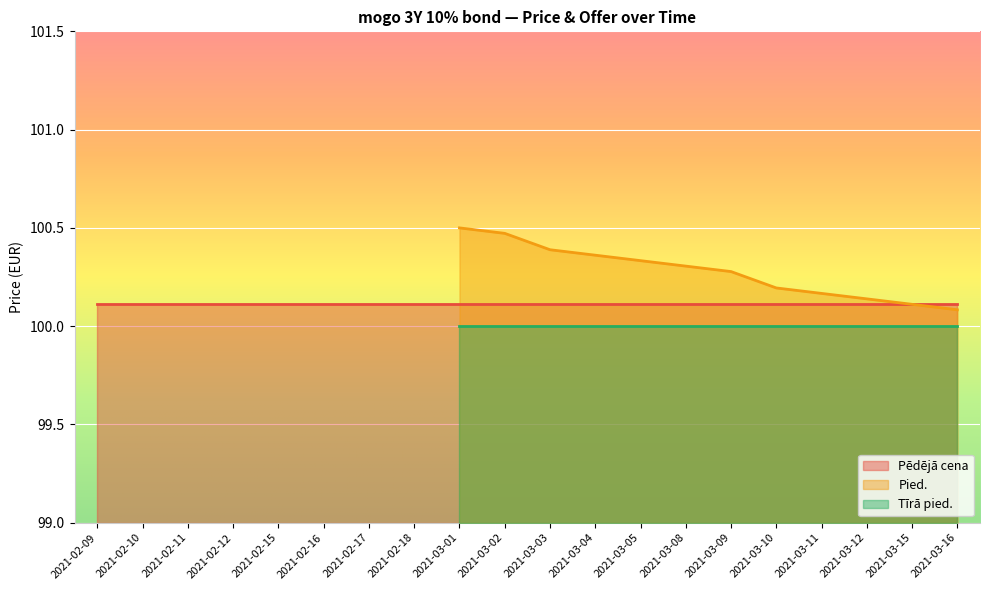

At which label does Pied. first exceed 100?

2021-03-01